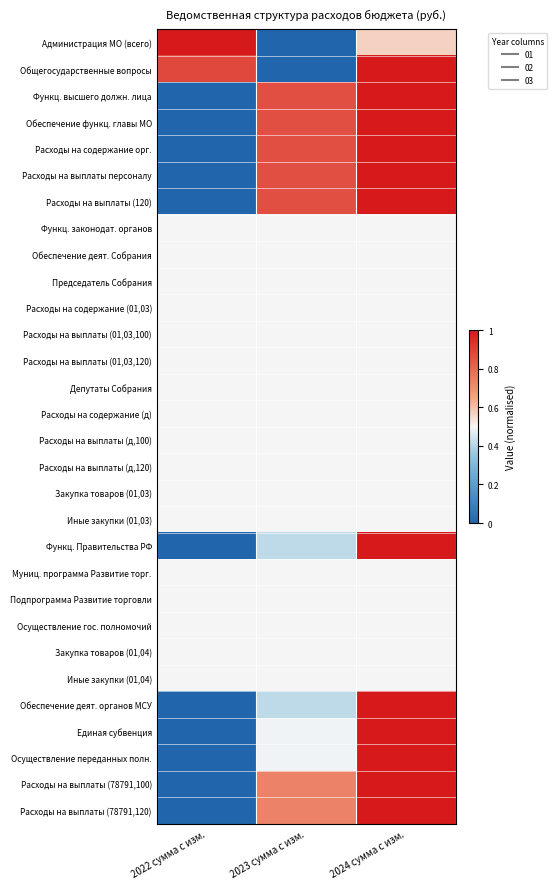

Reading left to right, what are all the values shown in this chart?

Администрация МО (всего): 2022 сумма с изм.=1.0	2023 сумма с изм.=0.0	2024 сумма с изм.=0.6
Общегосударственные вопросы: 2022 сумма с изм.=0.9	2023 сумма с изм.=0.0	2024 сумма с изм.=1.0
Функц. высшего должн. лица: 2022 сумма с изм.=0.0	2023 сумма с изм.=0.9	2024 сумма с изм.=1.0
Обеспечение функц. главы МО: 2022 сумма с изм.=0.0	2023 сумма с изм.=0.9	2024 сумма с изм.=1.0
Расходы на содержание орг.: 2022 сумма с изм.=0.0	2023 сумма с изм.=0.9	2024 сумма с изм.=1.0
Расходы на выплаты персоналу: 2022 сумма с изм.=0.0	2023 сумма с изм.=0.9	2024 сумма с изм.=1.0
Расходы на выплаты (120): 2022 сумма с изм.=0.0	2023 сумма с изм.=0.9	2024 сумма с изм.=1.0
Функц. законодат. органов: 2022 сумма с изм.=0.5	2023 сумма с изм.=0.5	2024 сумма с изм.=0.5
Обеспечение деят. Собрания: 2022 сумма с изм.=0.5	2023 сумма с изм.=0.5	2024 сумма с изм.=0.5
Председатель Собрания: 2022 сумма с изм.=0.5	2023 сумма с изм.=0.5	2024 сумма с изм.=0.5
Расходы на содержание (01,03): 2022 сумма с изм.=0.5	2023 сумма с изм.=0.5	2024 сумма с изм.=0.5
Расходы на выплаты (01,03,100): 2022 сумма с изм.=0.5	2023 сумма с изм.=0.5	2024 сумма с изм.=0.5
Расходы на выплаты (01,03,120): 2022 сумма с изм.=0.5	2023 сумма с изм.=0.5	2024 сумма с изм.=0.5
Депутаты Собрания: 2022 сумма с изм.=0.5	2023 сумма с изм.=0.5	2024 сумма с изм.=0.5
Расходы на содержание (д): 2022 сумма с изм.=0.5	2023 сумма с изм.=0.5	2024 сумма с изм.=0.5
Расходы на выплаты (д,100): 2022 сумма с изм.=0.5	2023 сумма с изм.=0.5	2024 сумма с изм.=0.5
Расходы на выплаты (д,120): 2022 сумма с изм.=0.5	2023 сумма с изм.=0.5	2024 сумма с изм.=0.5
Закупка товаров (01,03): 2022 сумма с изм.=0.5	2023 сумма с изм.=0.5	2024 сумма с изм.=0.5
Иные закупки (01,03): 2022 сумма с изм.=0.5	2023 сумма с изм.=0.5	2024 сумма с изм.=0.5
Функц. Правительства РФ: 2022 сумма с изм.=0.0	2023 сумма с изм.=0.4	2024 сумма с изм.=1.0
Муниц. программа Развитие торг.: 2022 сумма с изм.=0.5	2023 сумма с изм.=0.5	2024 сумма с изм.=0.5
Подпрограмма Развитие торговли: 2022 сумма с изм.=0.5	2023 сумма с изм.=0.5	2024 сумма с изм.=0.5
Осуществление гос. полномочий: 2022 сумма с изм.=0.5	2023 сумма с изм.=0.5	2024 сумма с изм.=0.5
Закупка товаров (01,04): 2022 сумма с изм.=0.5	2023 сумма с изм.=0.5	2024 сумма с изм.=0.5
Иные закупки (01,04): 2022 сумма с изм.=0.5	2023 сумма с изм.=0.5	2024 сумма с изм.=0.5
Обеспечение деят. органов МСУ: 2022 сумма с изм.=0.0	2023 сумма с изм.=0.4	2024 сумма с изм.=1.0
Единая субвенция: 2022 сумма с изм.=0.0	2023 сумма с изм.=0.5	2024 сумма с изм.=1.0
Осуществление переданных полн.: 2022 сумма с изм.=0.0	2023 сумма с изм.=0.5	2024 сумма с изм.=1.0
Расходы на выплаты (78791,100): 2022 сумма с изм.=0.0	2023 сумма с изм.=0.7	2024 сумма с изм.=1.0
Расходы на выплаты (78791,120): 2022 сумма с изм.=0.0	2023 сумма с изм.=0.7	2024 сумма с изм.=1.0